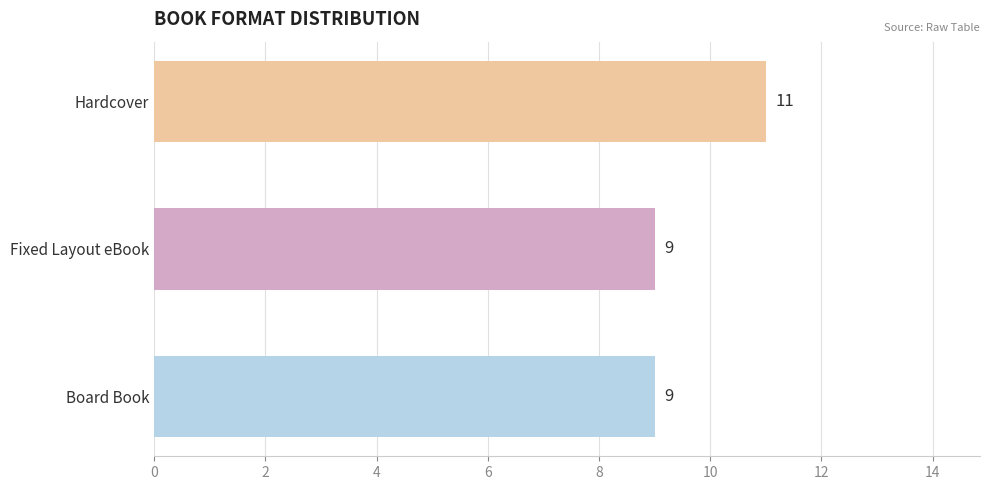

Reading bottom to top, transcribe all the data shown in this chart.

Board Book=9	Fixed Layout eBook=9	Hardcover=11